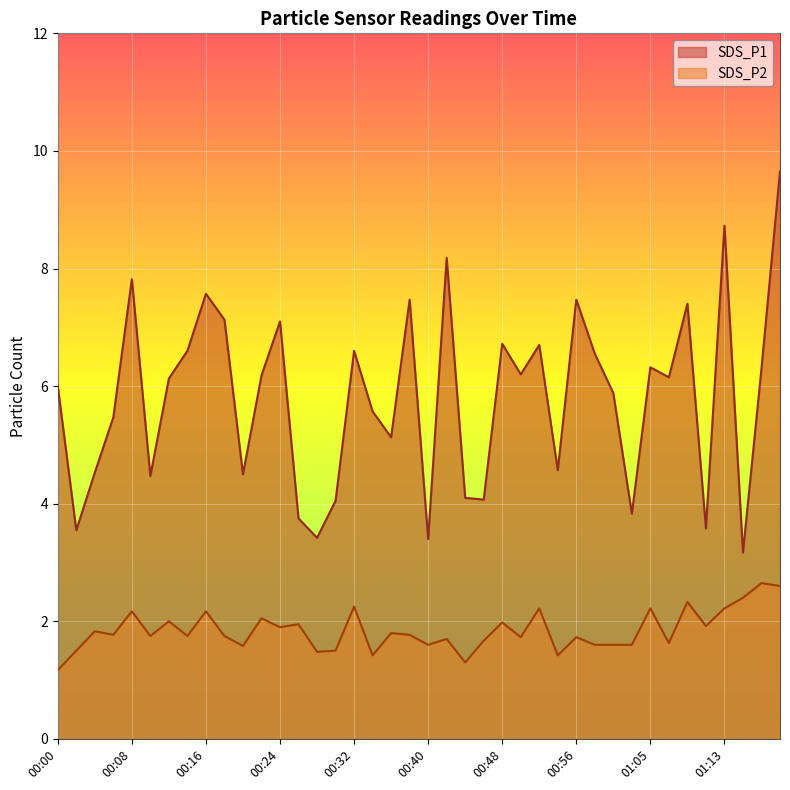

What is the label of the 32nd point from the left?

01:02